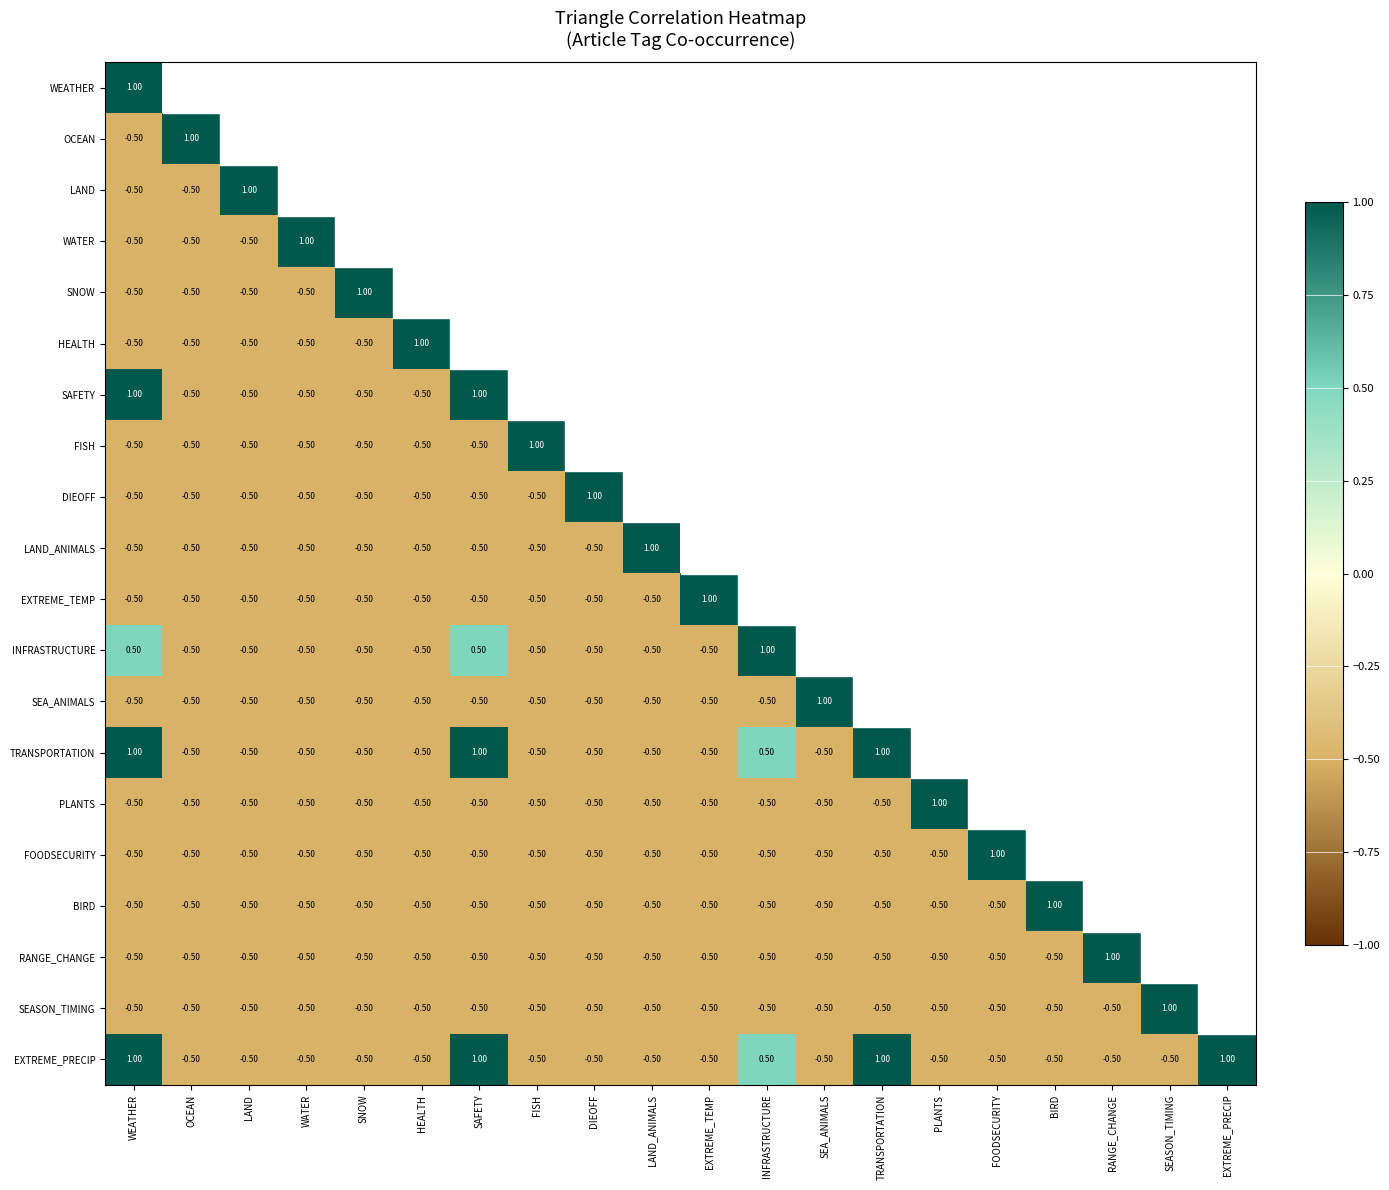

Read the LAND_ANIMALS value at SNOW.

-0.5